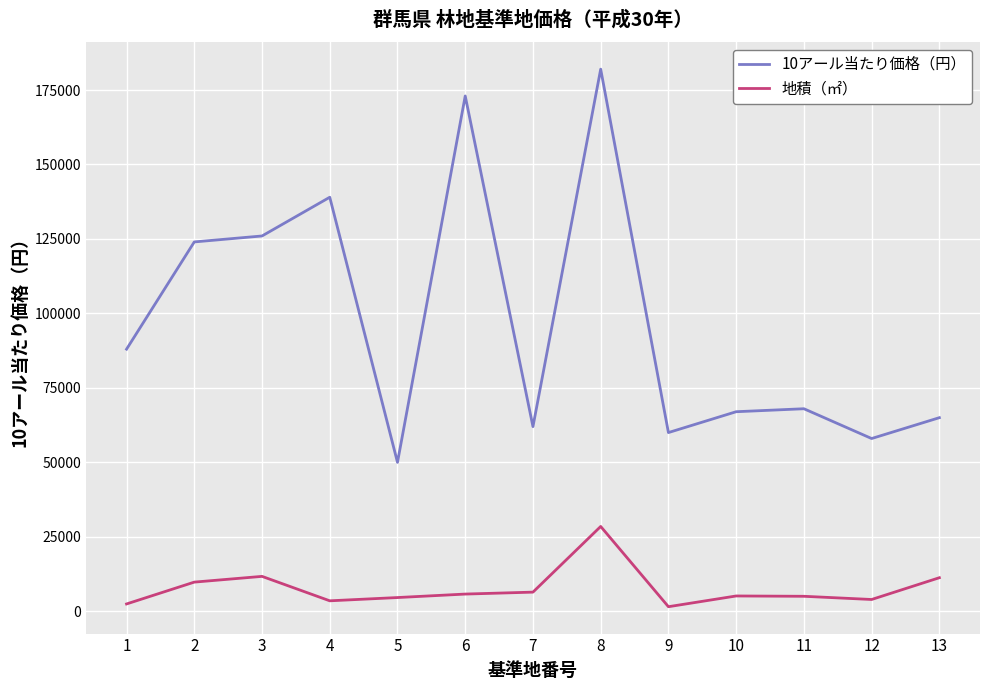

Between 8 and 12, which series saw the biggest shift?

10アール当たり価格（円）